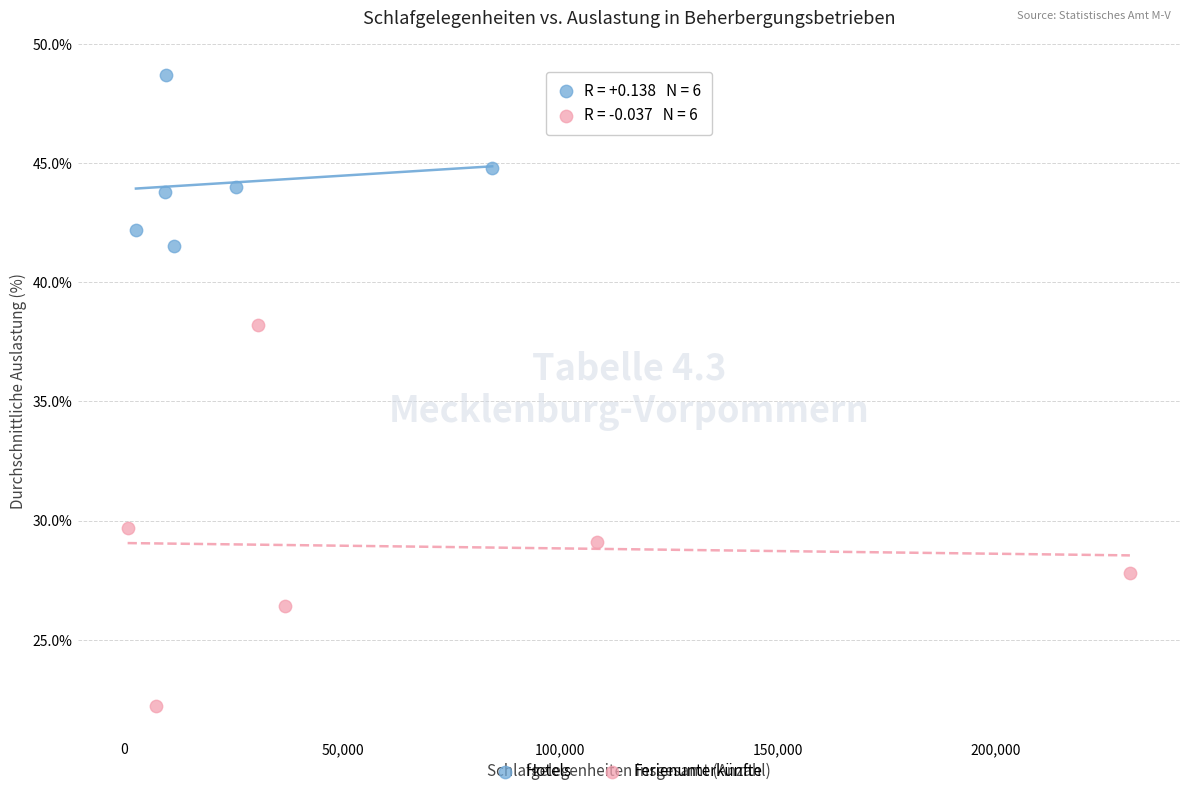

Which series reaches the maximum Y coordinate?

Hotels